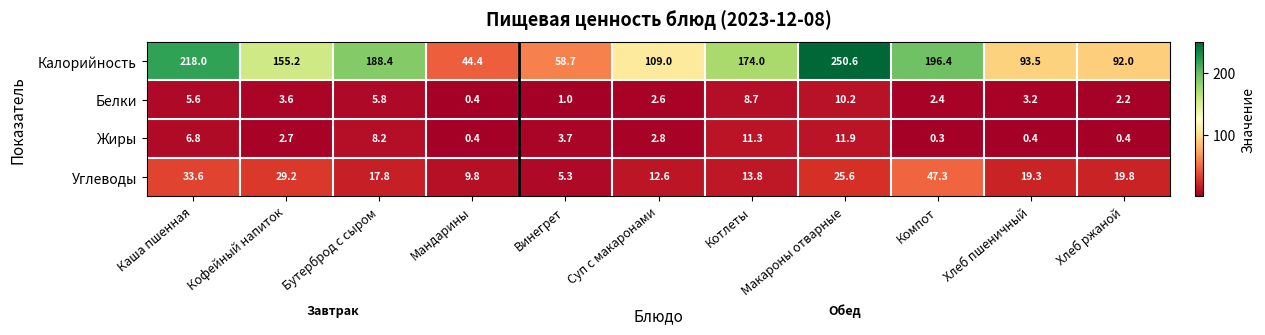

Where is Жиры nearest to the value 6?

Каша пшенная